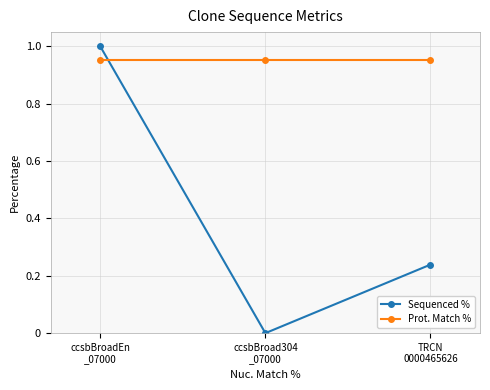

How many lines are shown in the chart?

2